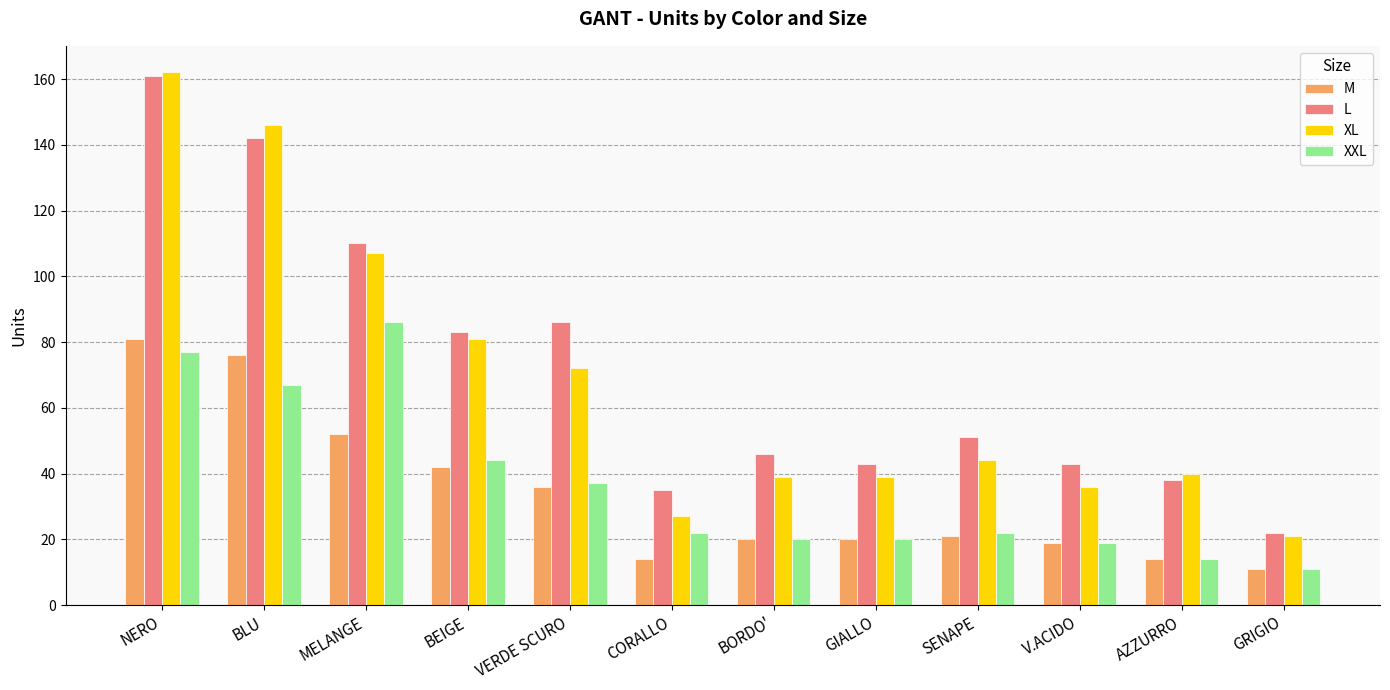

The L series shows 46 at BORDO'. True or false?

True